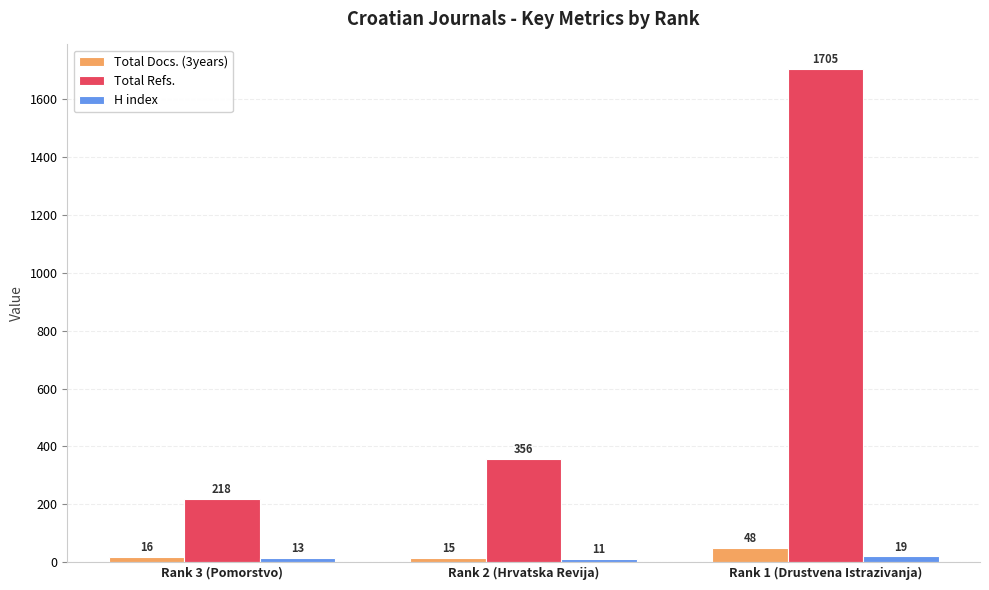

Is it true that Total Refs. equals 1705 at Rank 1 (Drustvena Istrazivanja)?

True